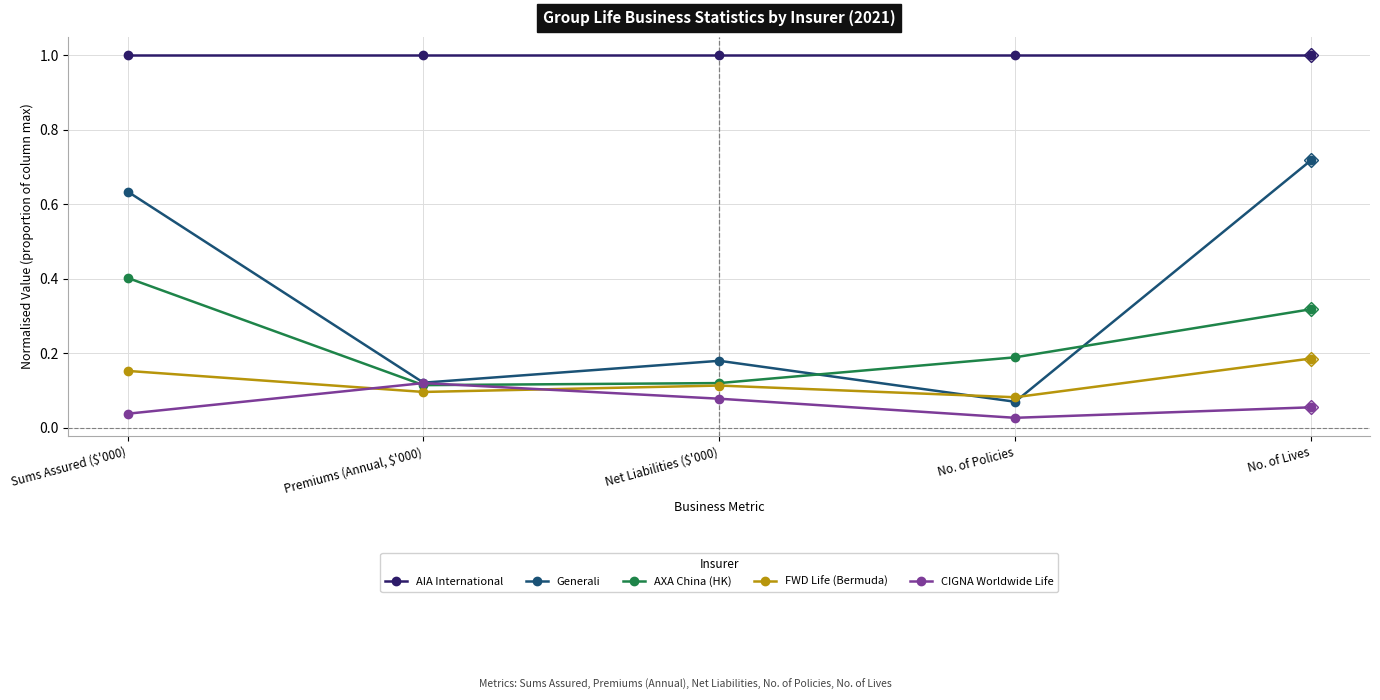

What are all the series names shown in the legend?

AIA International, Generali, AXA China (HK), FWD Life (Bermuda), CIGNA Worldwide Life